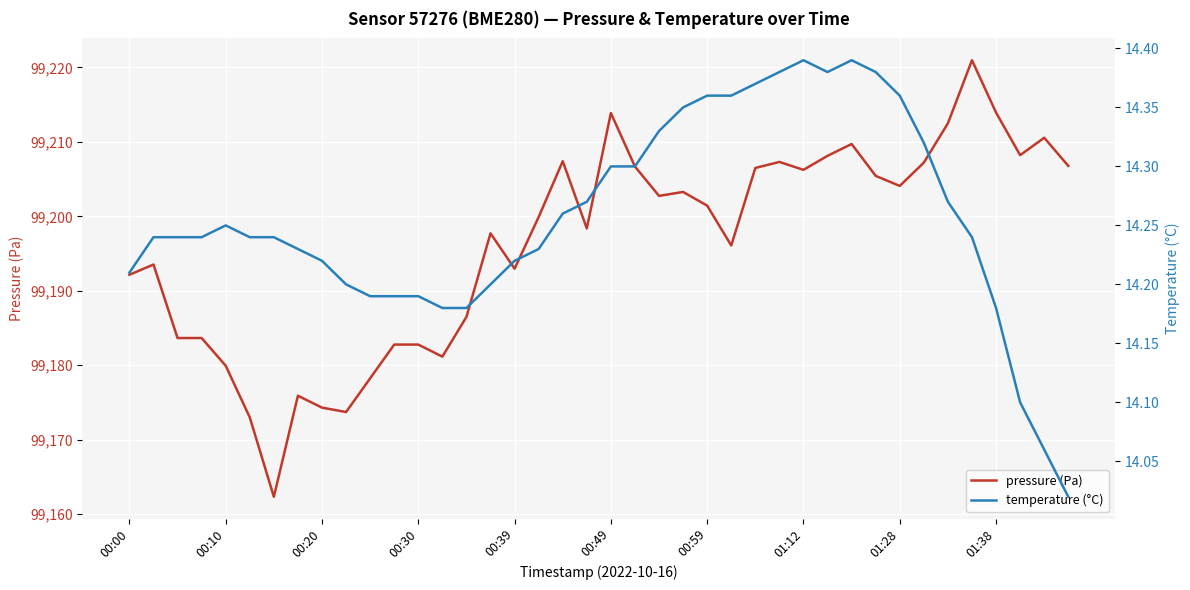

Is this an area chart (filled region under the line)?

No